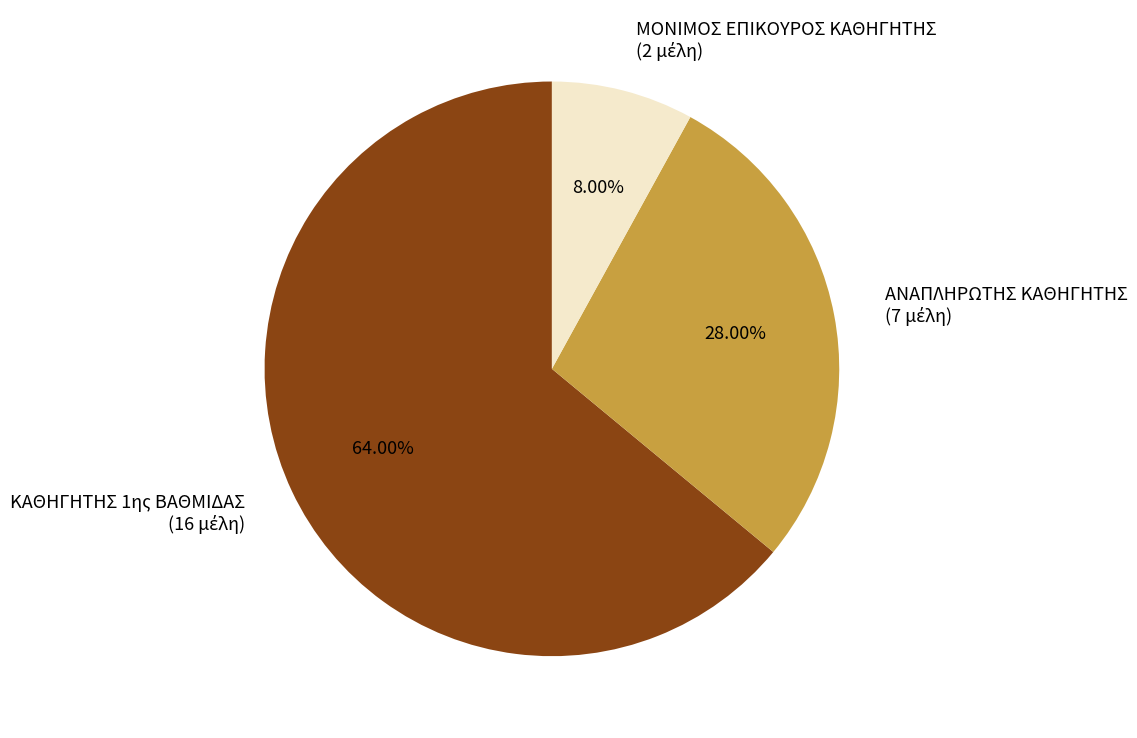

The ΑΝΑΠΛΗΡΩΤΗΣ ΚΑΘΗΓΗΤΗΣ slice represents 28% of the pie. True or false?

True